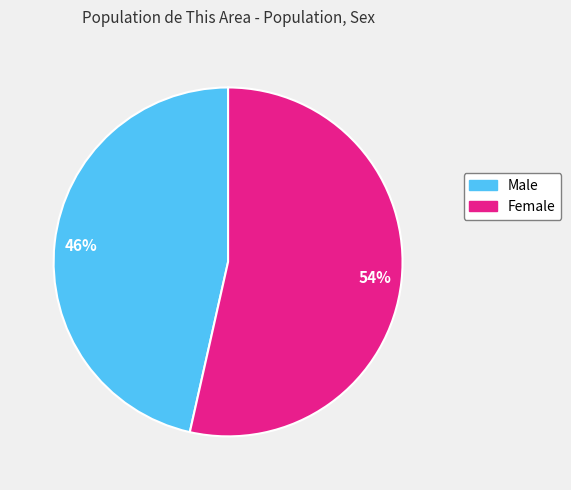

To the nearest percent, what is the combined percentage of Male and Female?

100%